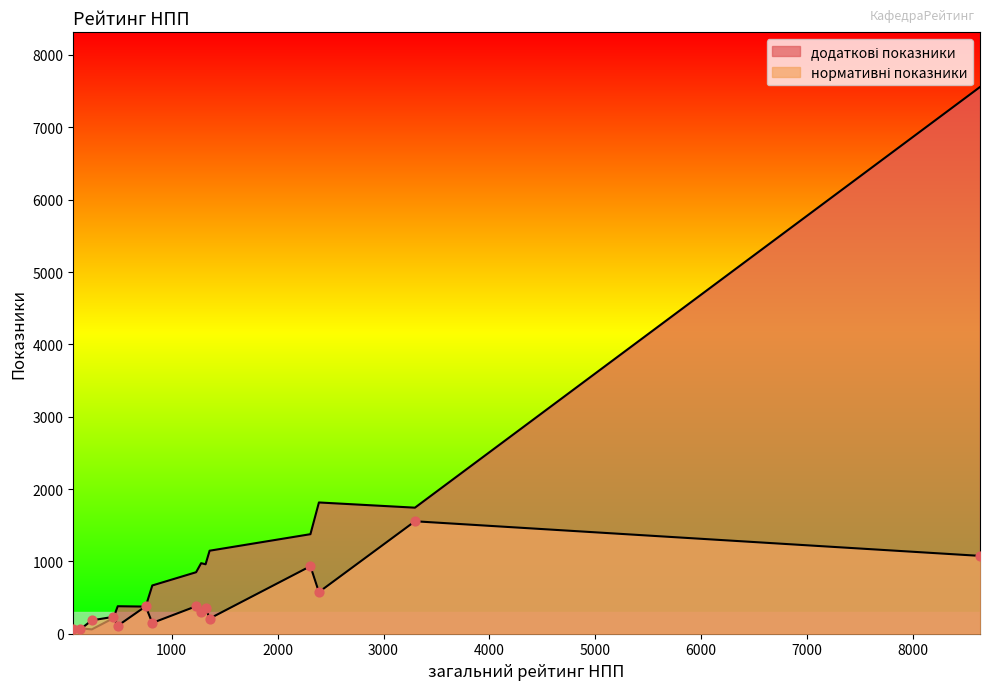

Which series contains the lowest Y value?

додаткові показники